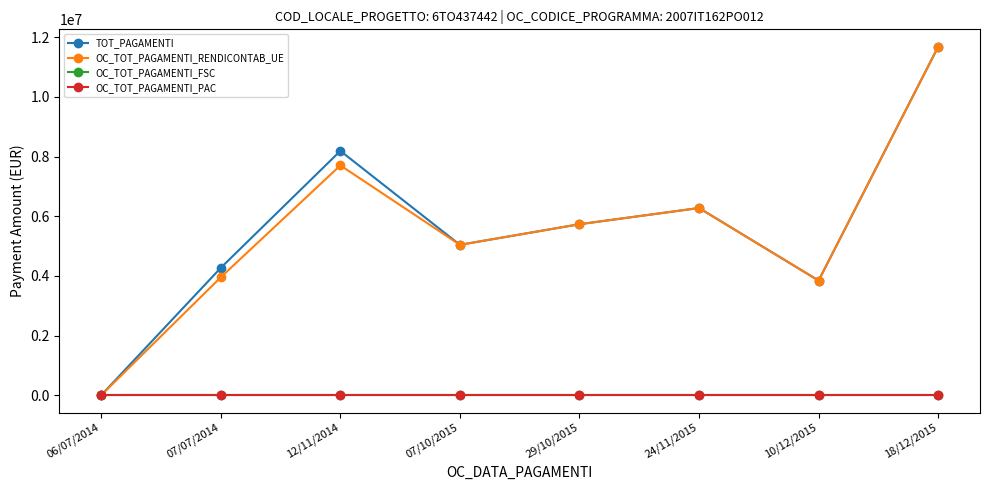

Does the chart have visible grid lines?

No